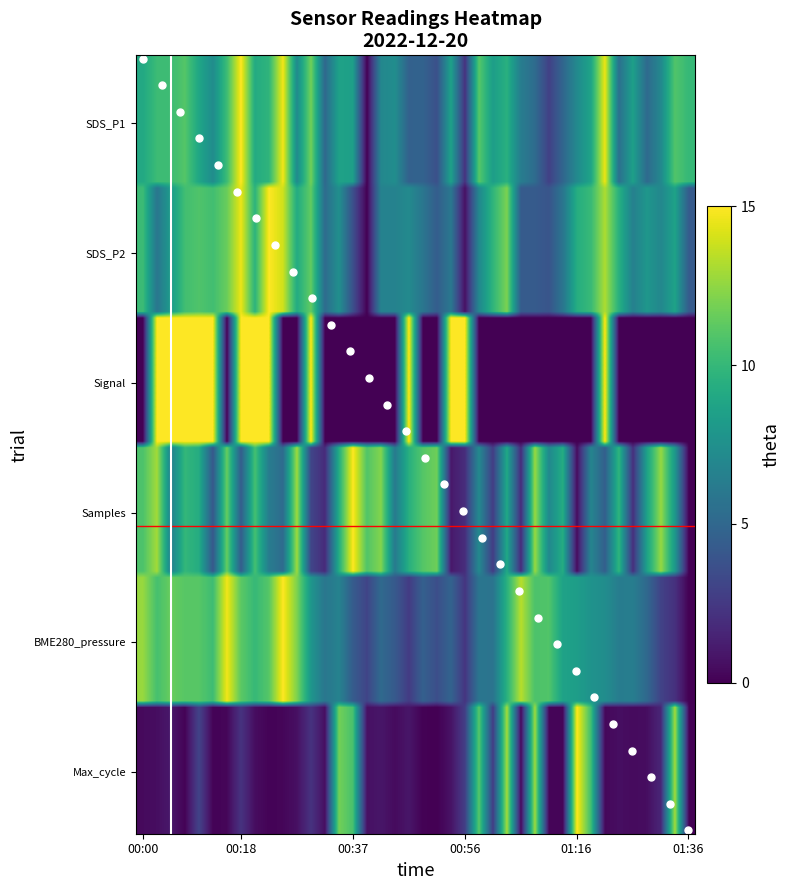

Between 00:35 and 01:36, which is larger?

01:36